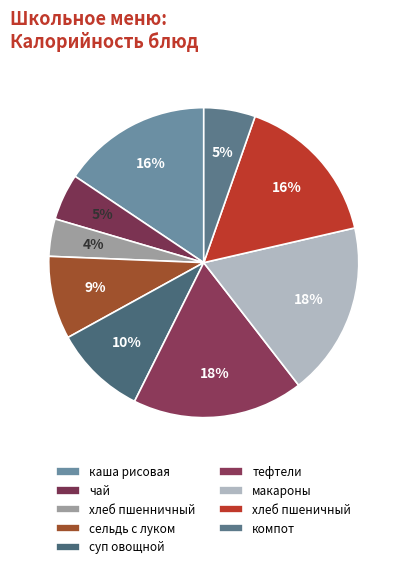

What is the smallest slice in the pie chart?

хлеб пшенничный